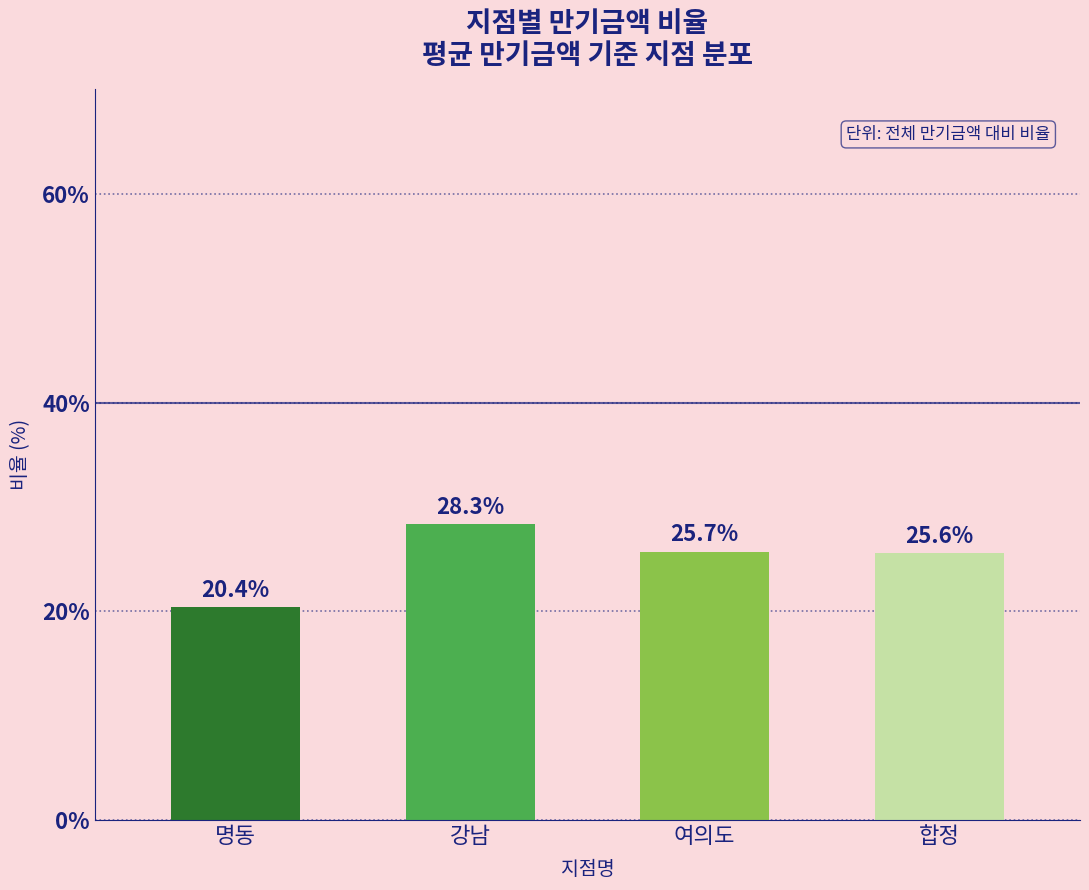

What position from the left is 강남?

2